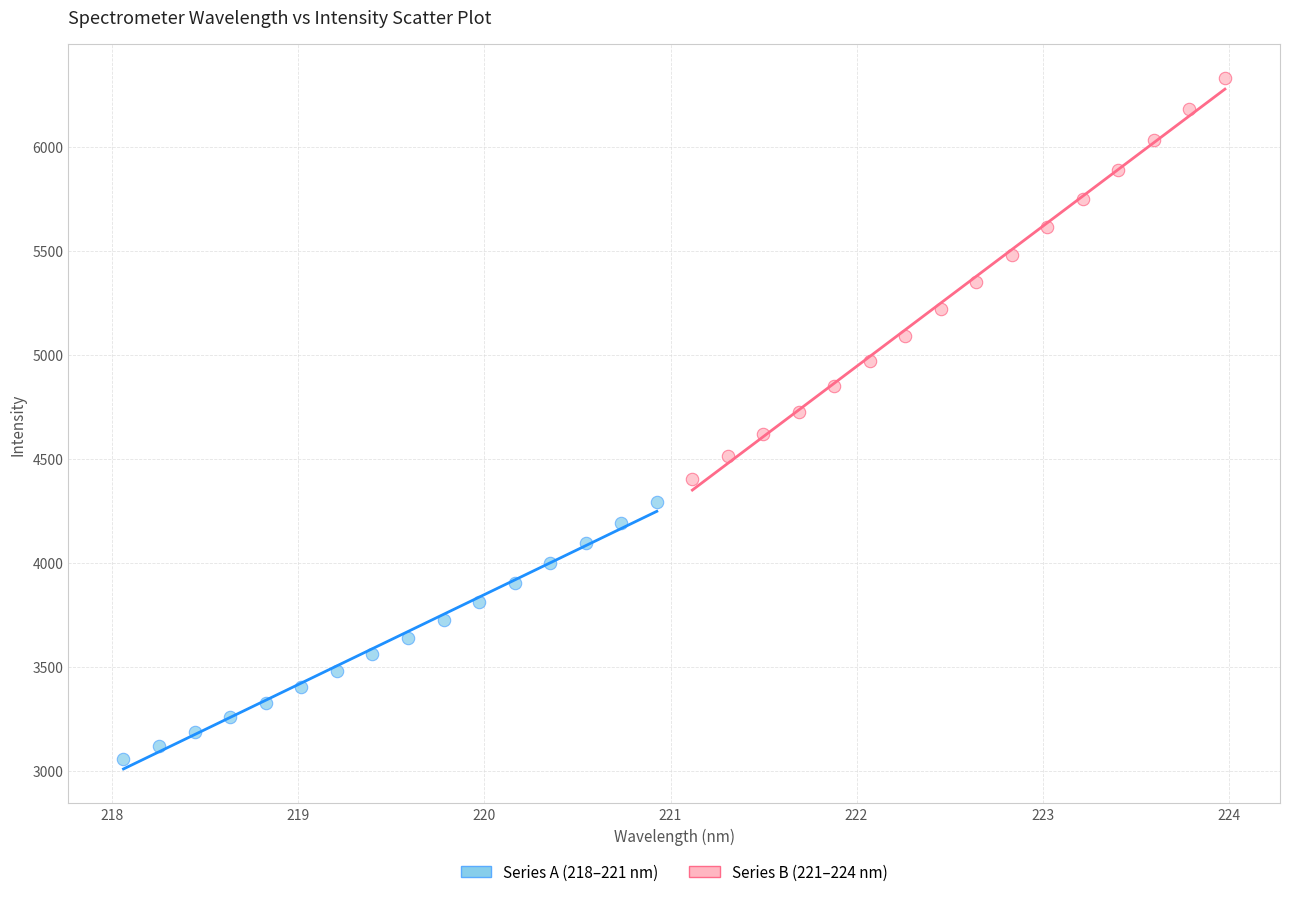

Which series reaches the minimum Y coordinate?

Series A (218–221 nm)